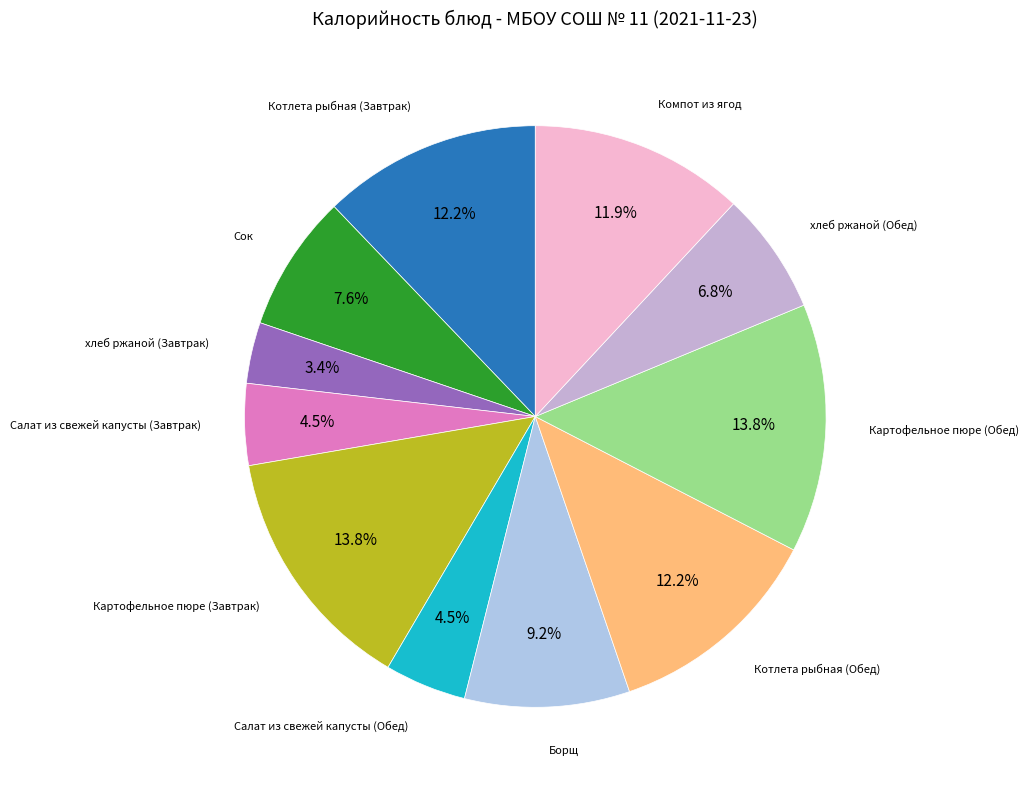

Which slice is the smallest?

хлеб ржаной (Завтрак)